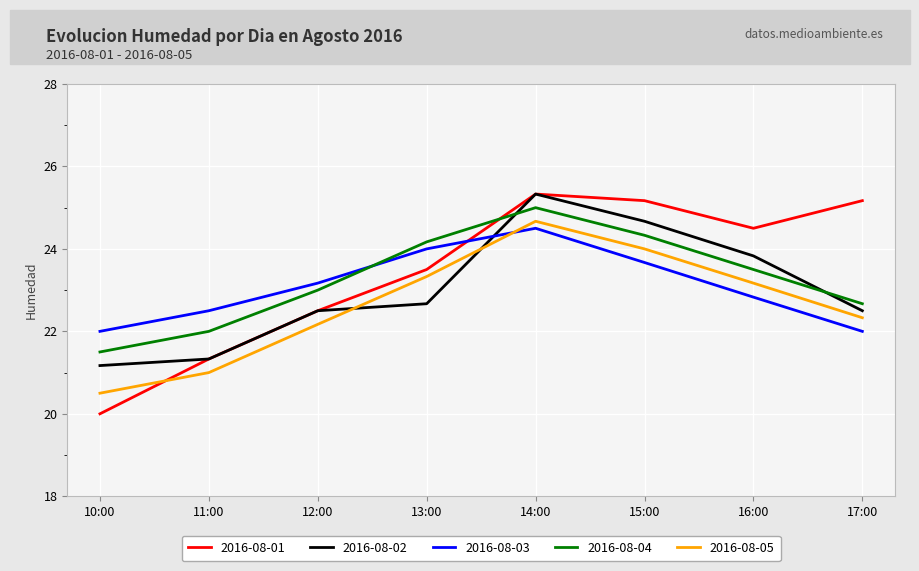

True or false: 2016-08-01 has a value of 28.6 at 10:00.

False